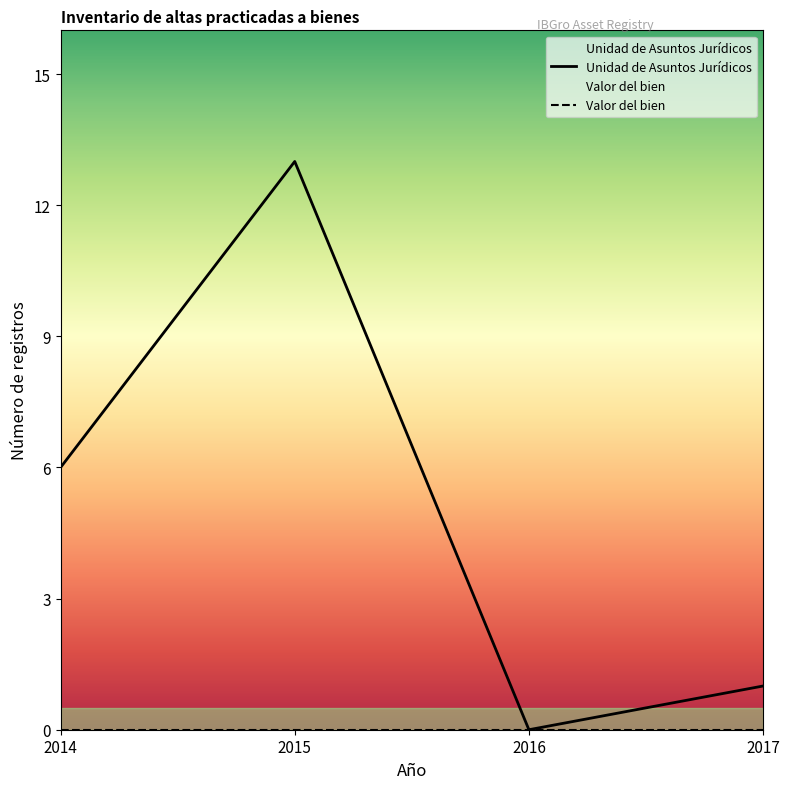

At which category is the sum across all series the highest?

2015